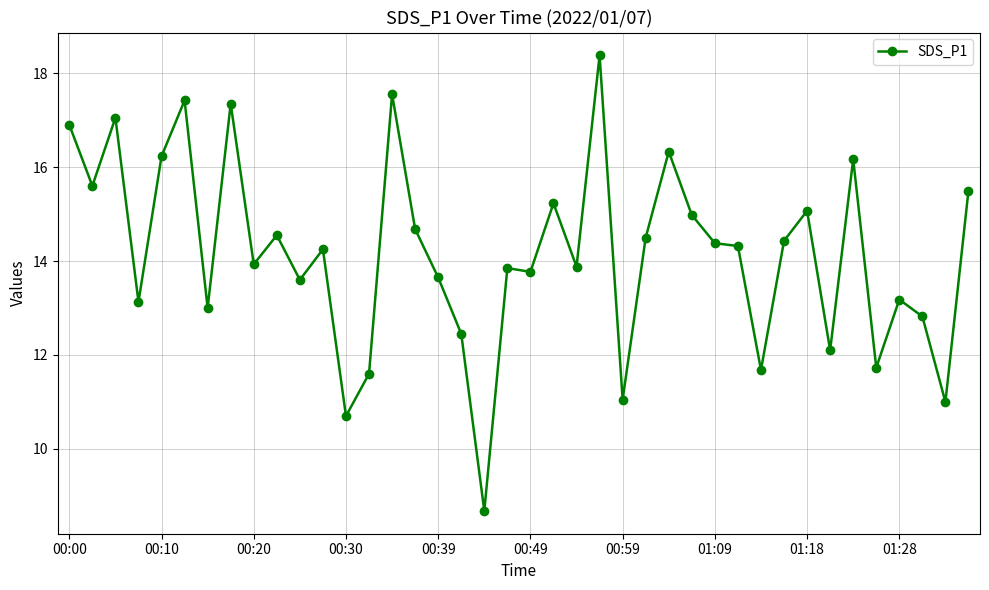

How many lines are shown in the chart?

1